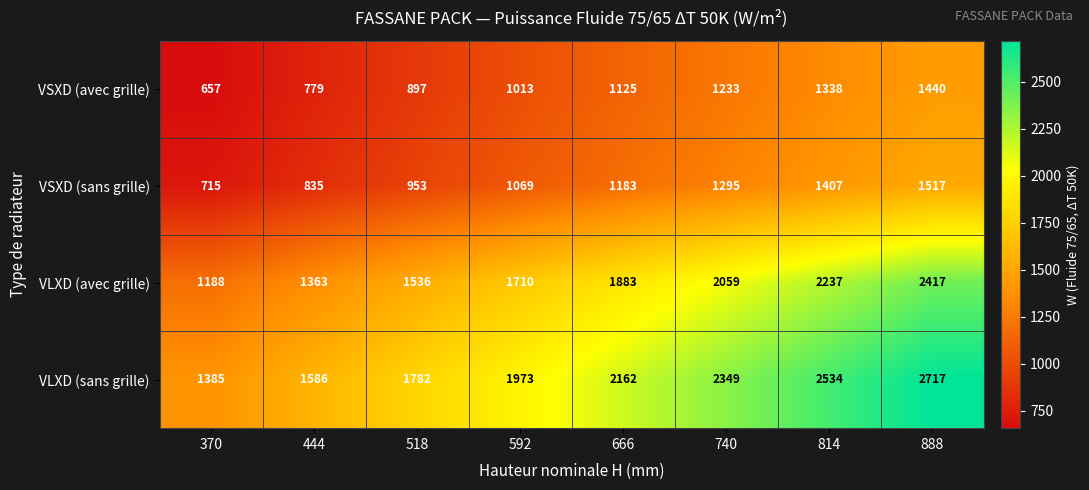

What value does the VLXD (sans grille) series have at 740?

2349